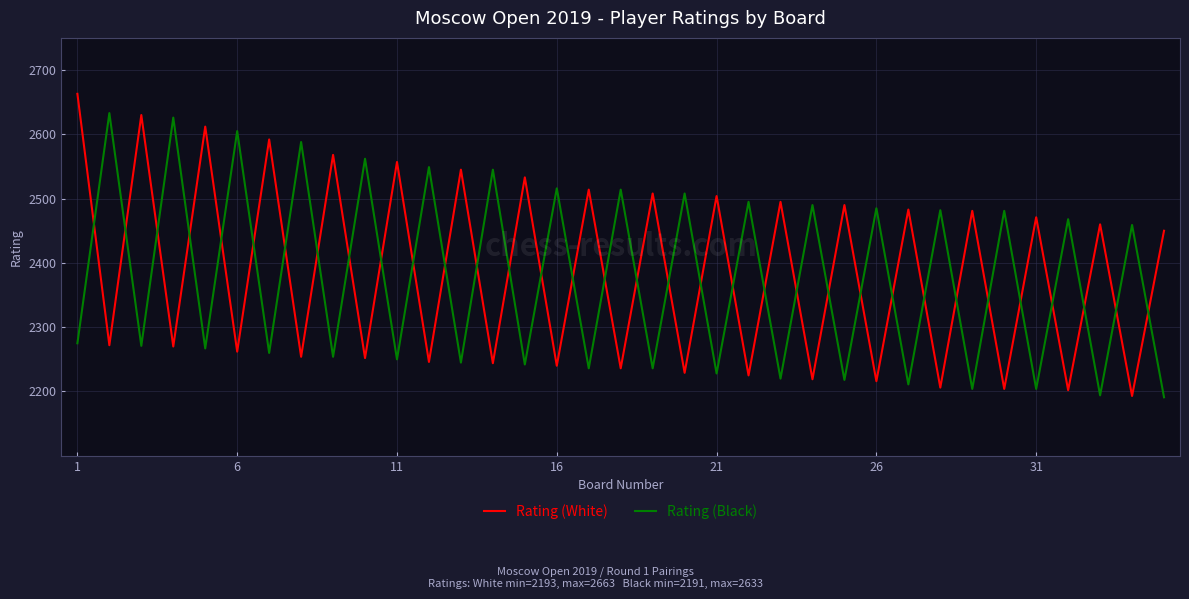

What is the difference between the maximum and minimum values in the Rating (White) series?

470